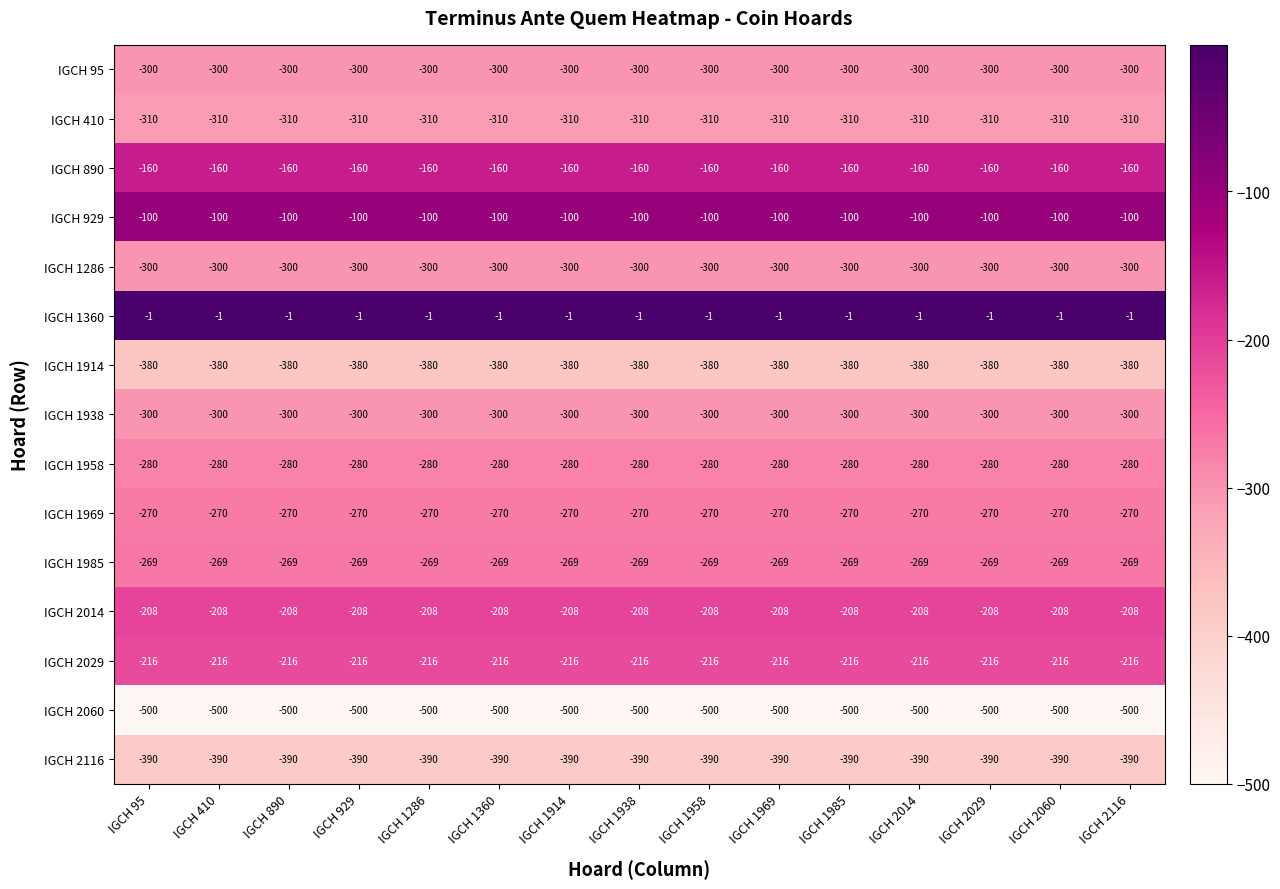

What is the average value of the IGCH 2014 series?

-208